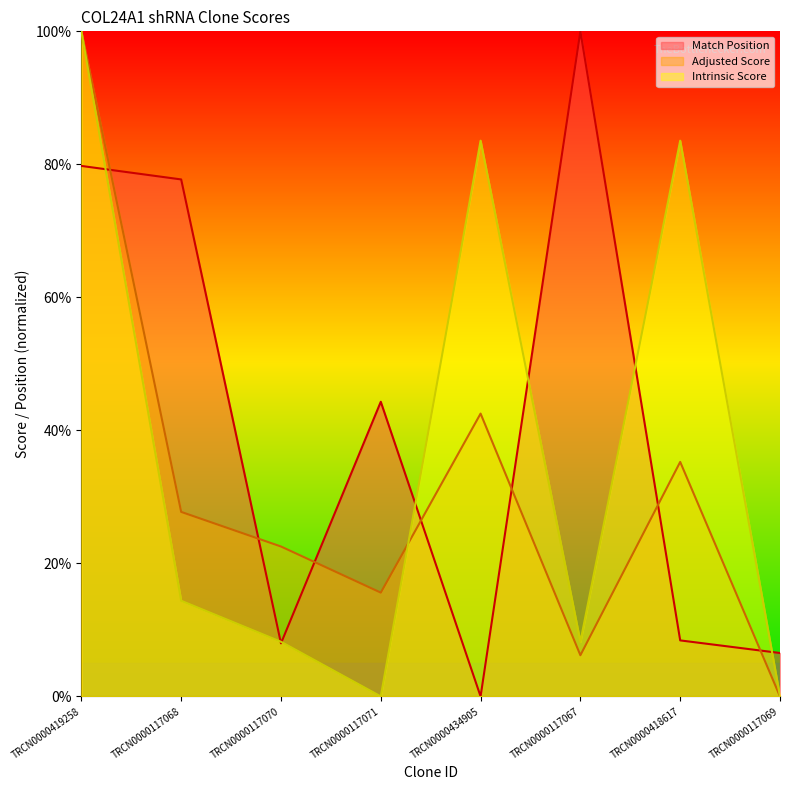

At how many categories does at least one series exceed 10?

7